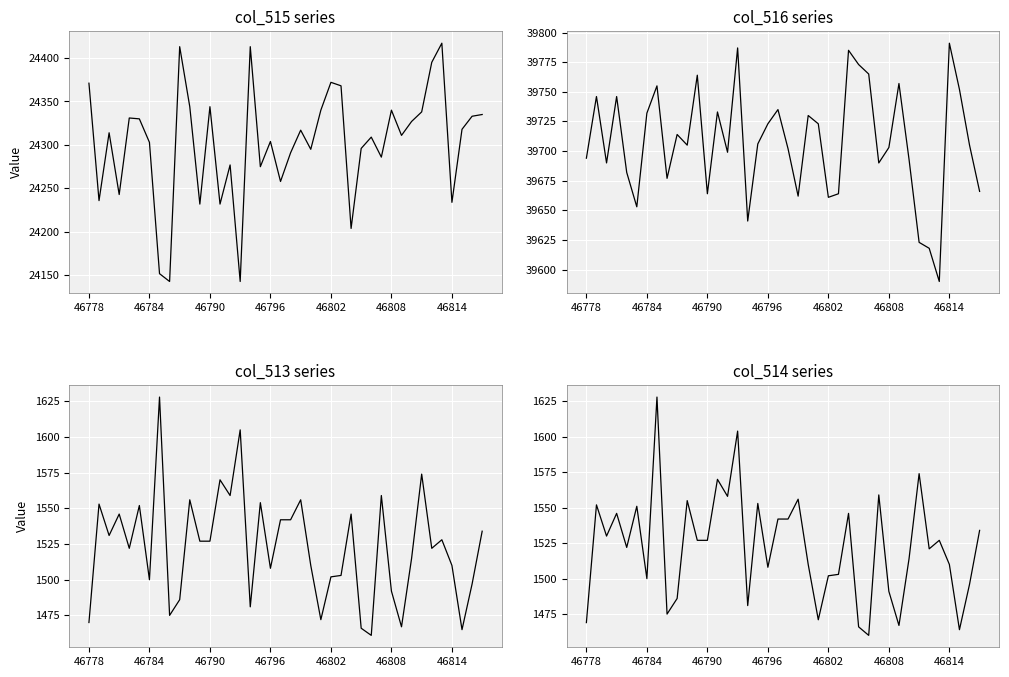

What value does the col_513 series have at 11?

1527